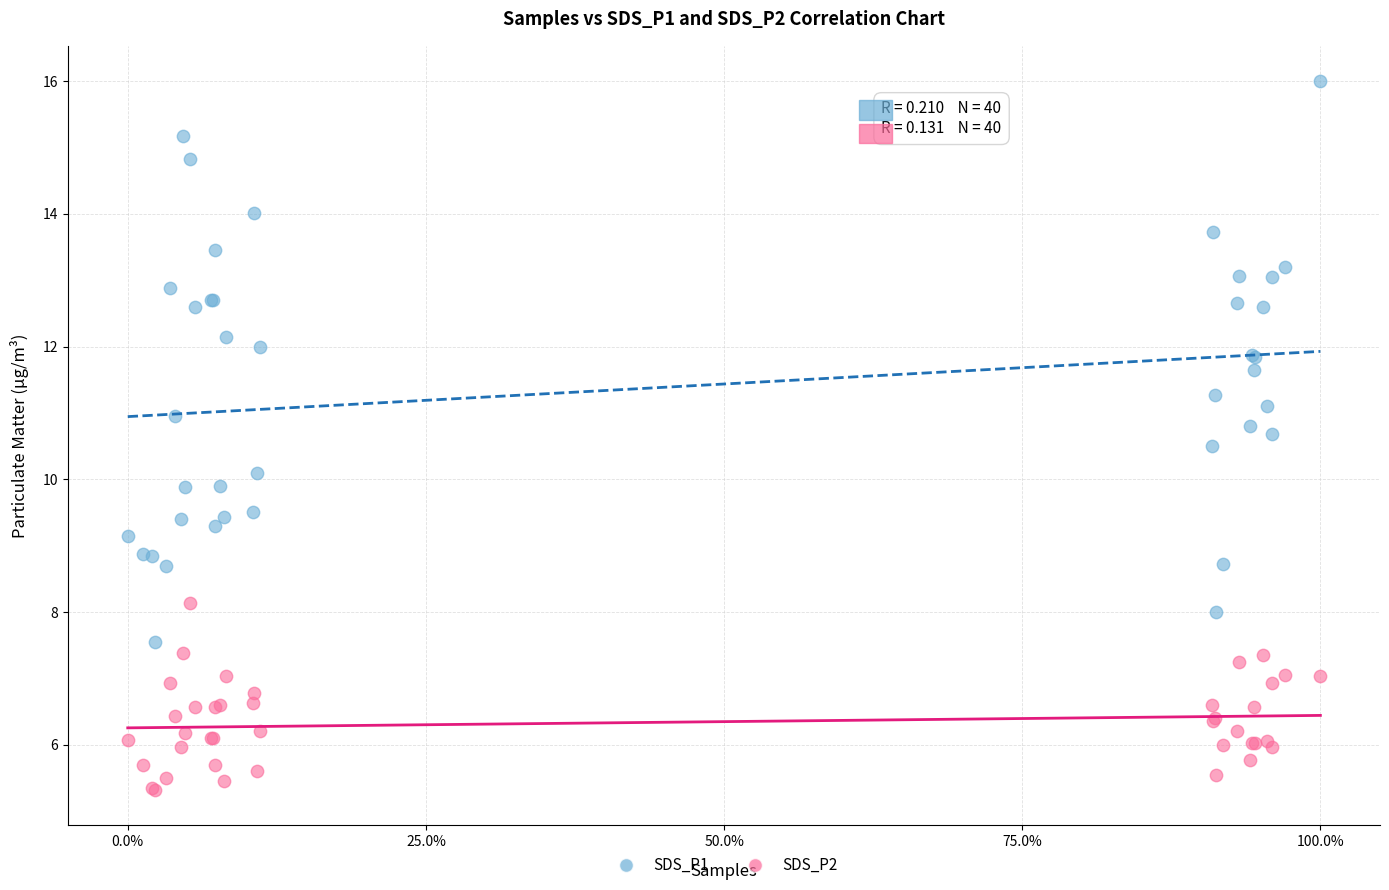

Which series has the largest Y range (max minus min)?

SDS_P1